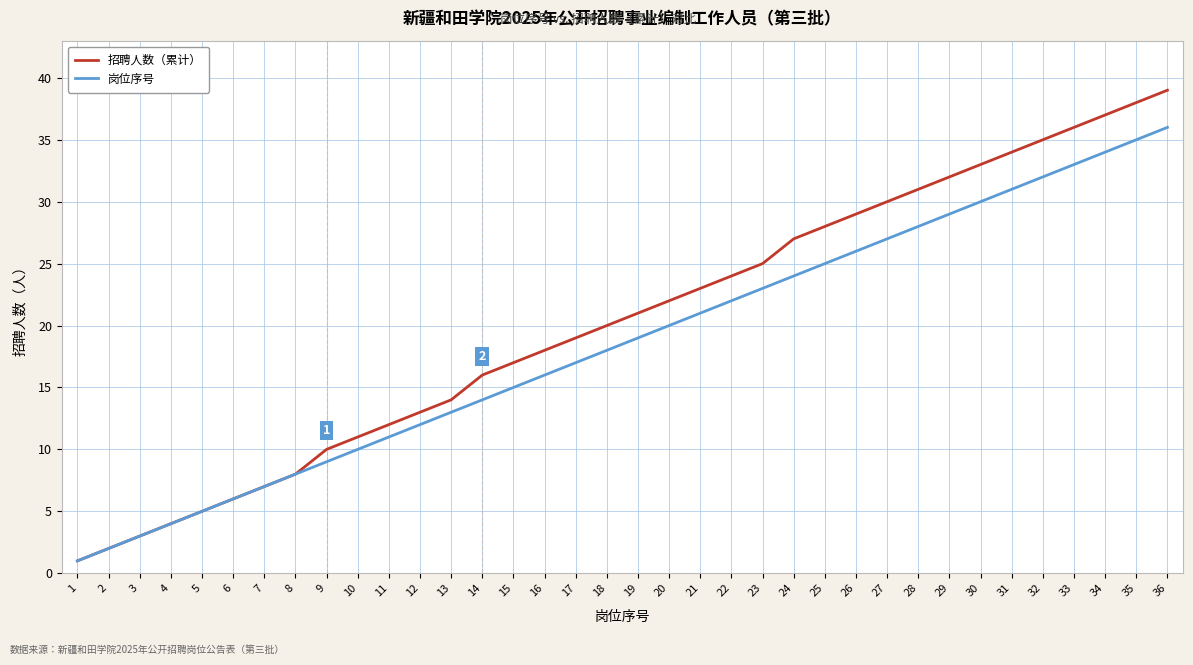

At which label does 招聘人数（累计） reach its peak?

36